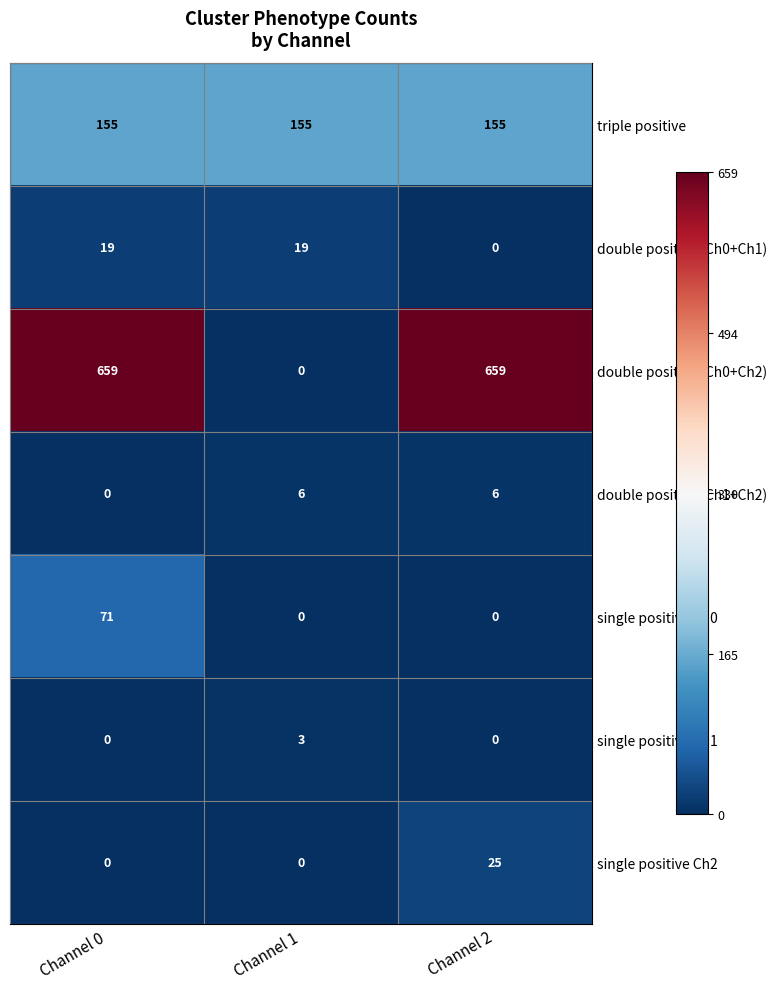

The value of double positive (Ch0+Ch2) at Channel 1 is 0. True or false?

True